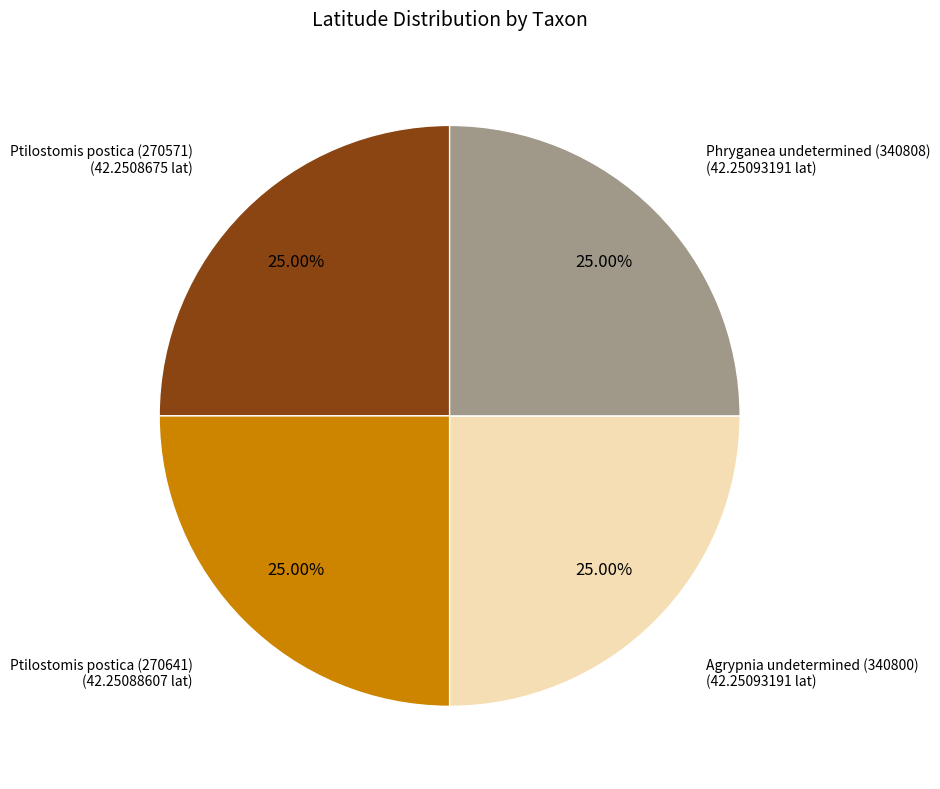

Is there any slice that represents more than half of the pie?

No